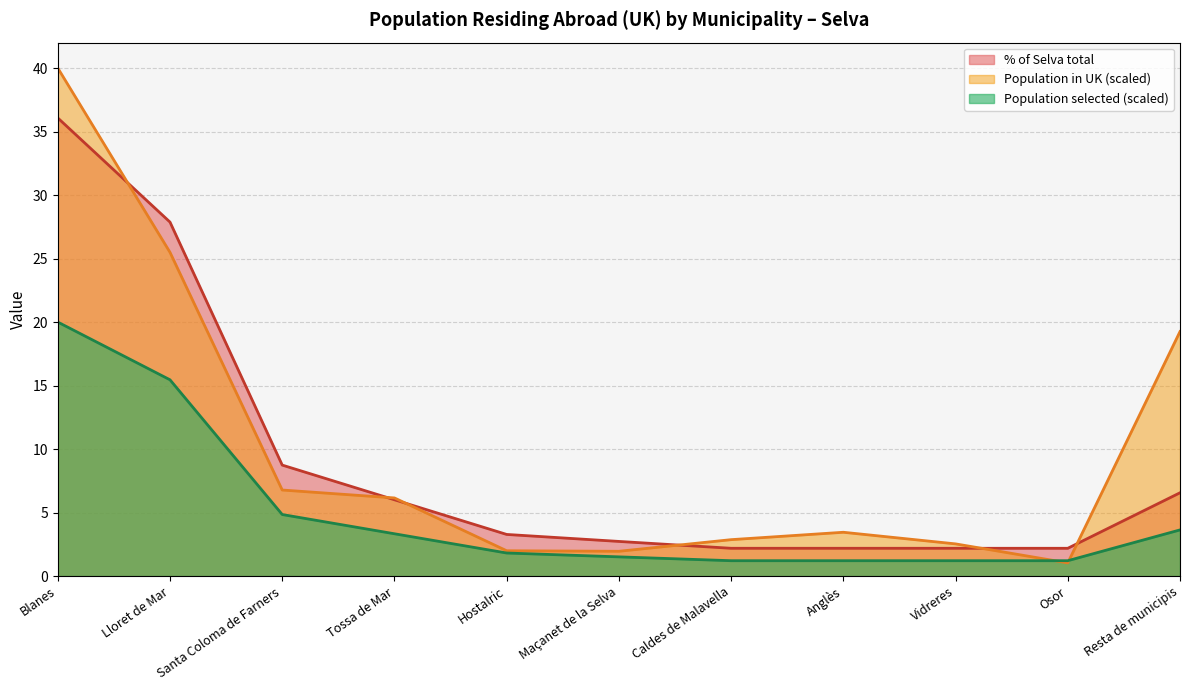

Reading right to left, list all the values displayed in this chart.

% of Selva total: Resta de municipis=6.6	Osor=2.2	Vidreres=2.2	Anglès=2.2	Caldes de Malavella=2.2	Maçanet de la Selva=2.7	Hostalric=3.3	Tossa de Mar=6.0	Santa Coloma de Farners=8.7	Lloret de Mar=27.9	Blanes=36.1
Population in UK: Resta de municipis=19.3	Osor=1.0	Vidreres=2.5	Anglès=3.5	Caldes de Malavella=2.9	Maçanet de la Selva=2.0	Hostalric=2.0	Tossa de Mar=6.2	Santa Coloma de Farners=6.8	Lloret de Mar=25.5	Blanes=40.0
Population selected: Resta de municipis=3.6	Osor=1.2	Vidreres=1.2	Anglès=1.2	Caldes de Malavella=1.2	Maçanet de la Selva=1.5	Hostalric=1.8	Tossa de Mar=3.3	Santa Coloma de Farners=4.8	Lloret de Mar=15.5	Blanes=20.0